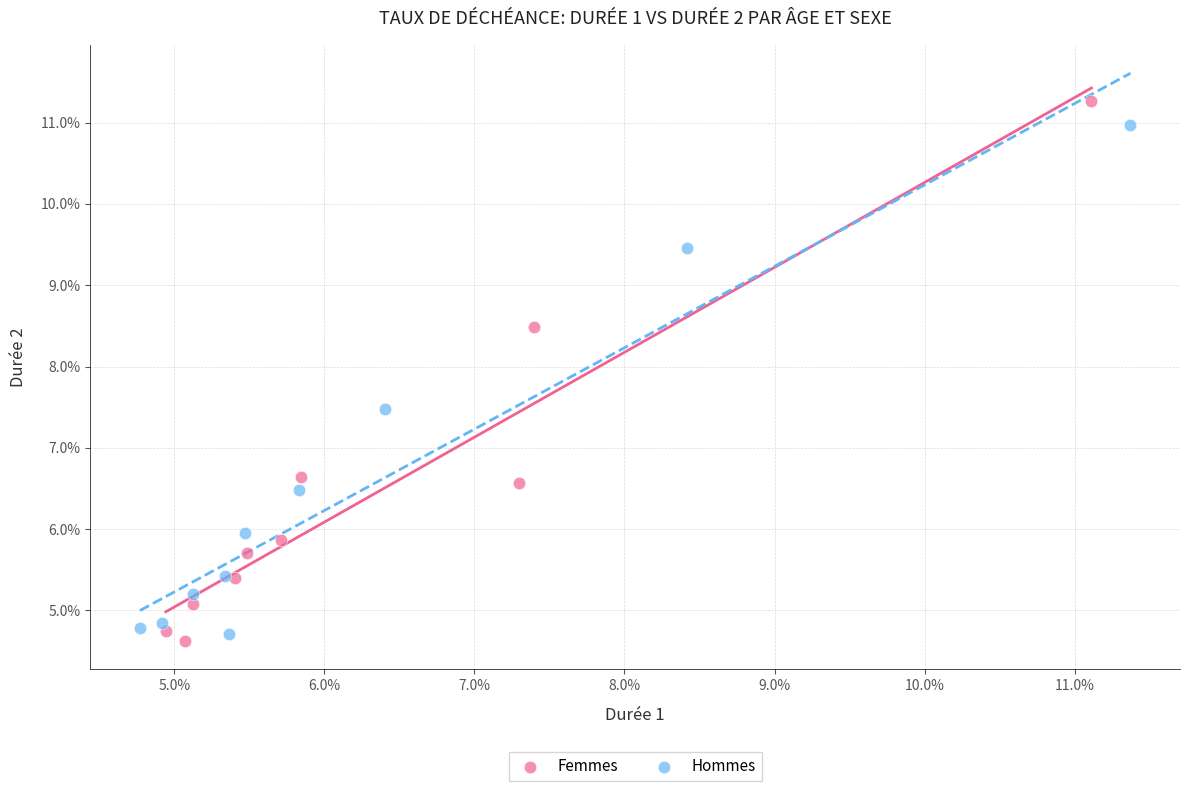

Which series contains the lowest Y value?

Femmes